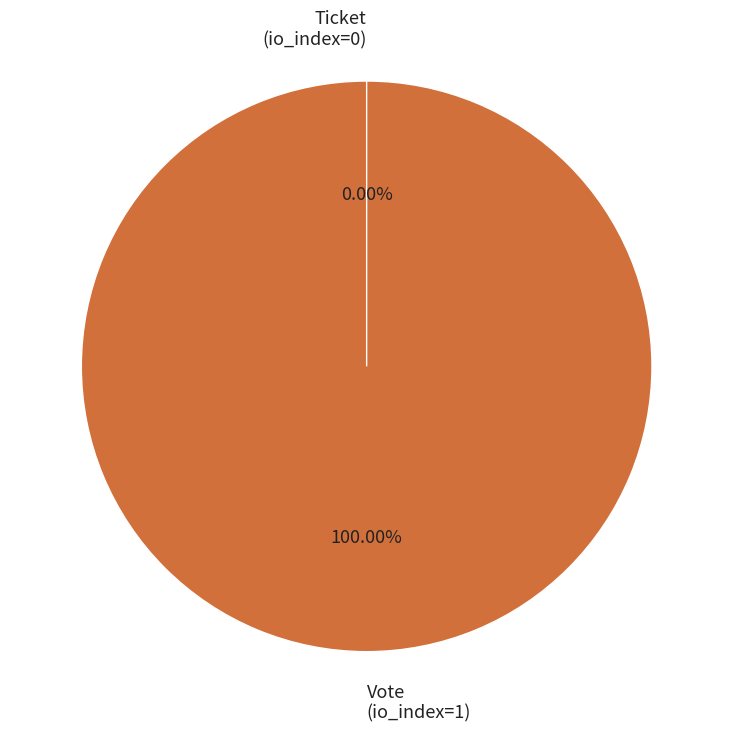

The Ticket (io_index=0) slice represents 0% of the pie. True or false?

True